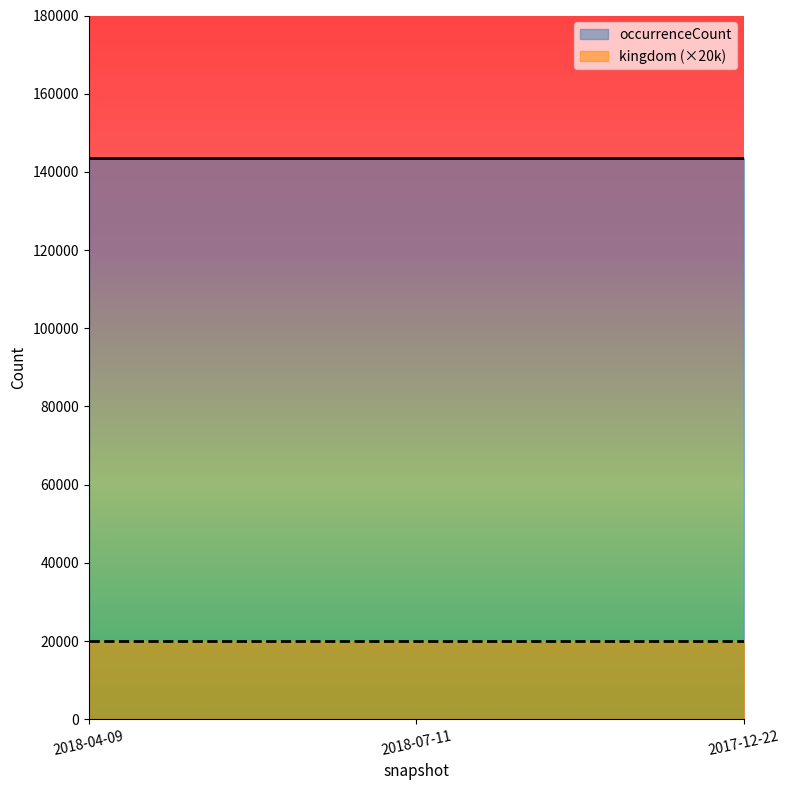

How many data points does each series have?

3